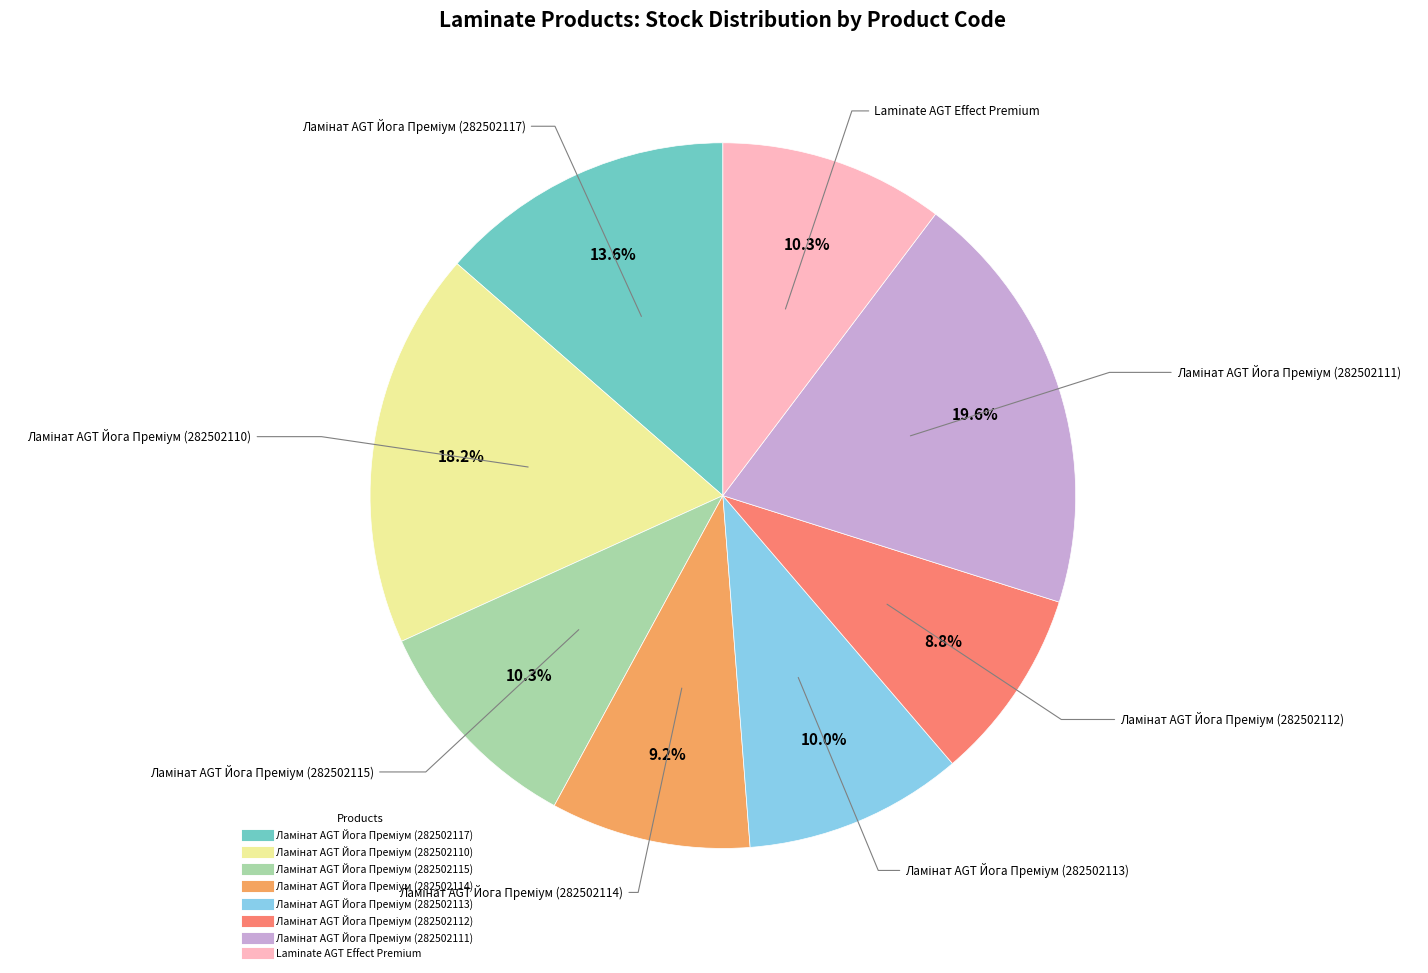

Count the number of slices in the pie.

8